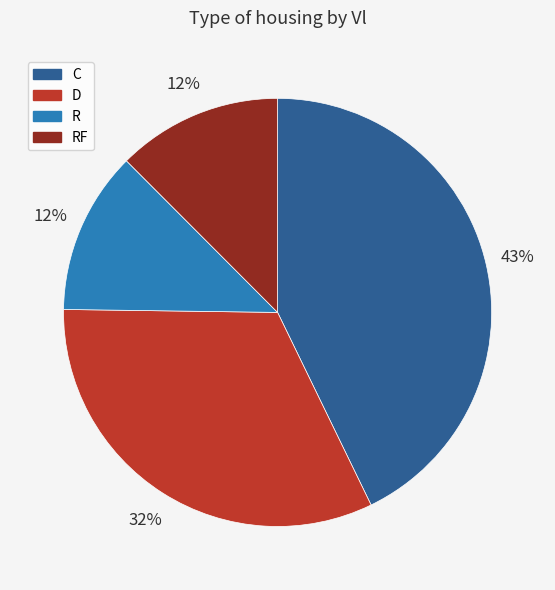

Count the number of slices in the pie.

4